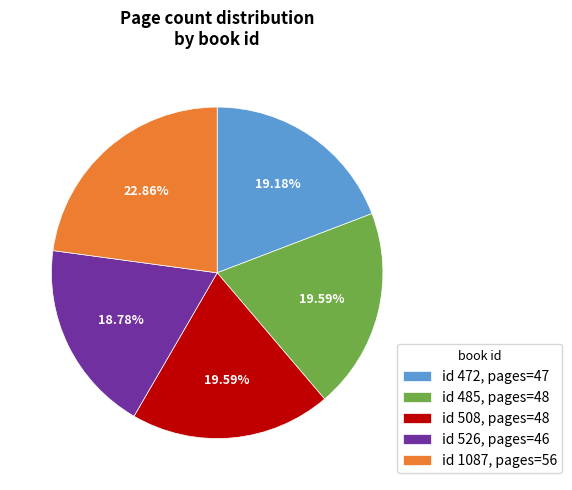

Does id 1087, pages=56 account for over 50% of the chart?

No